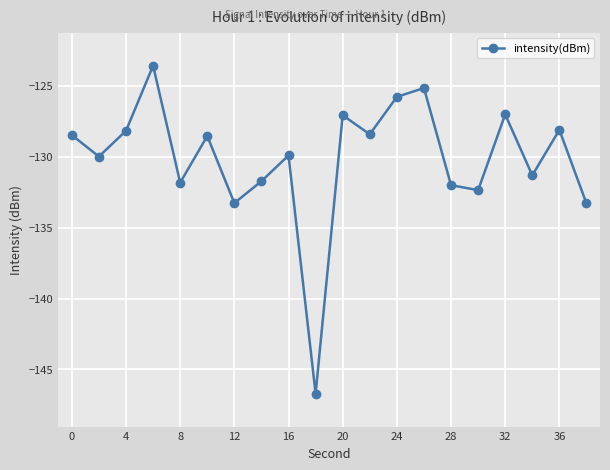

What is the difference between the maximum and minimum values?

23.1